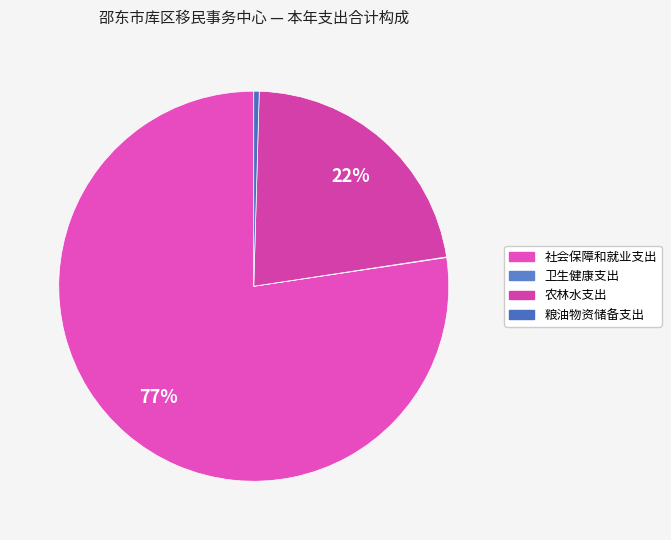

How many slices are in this pie chart?

4